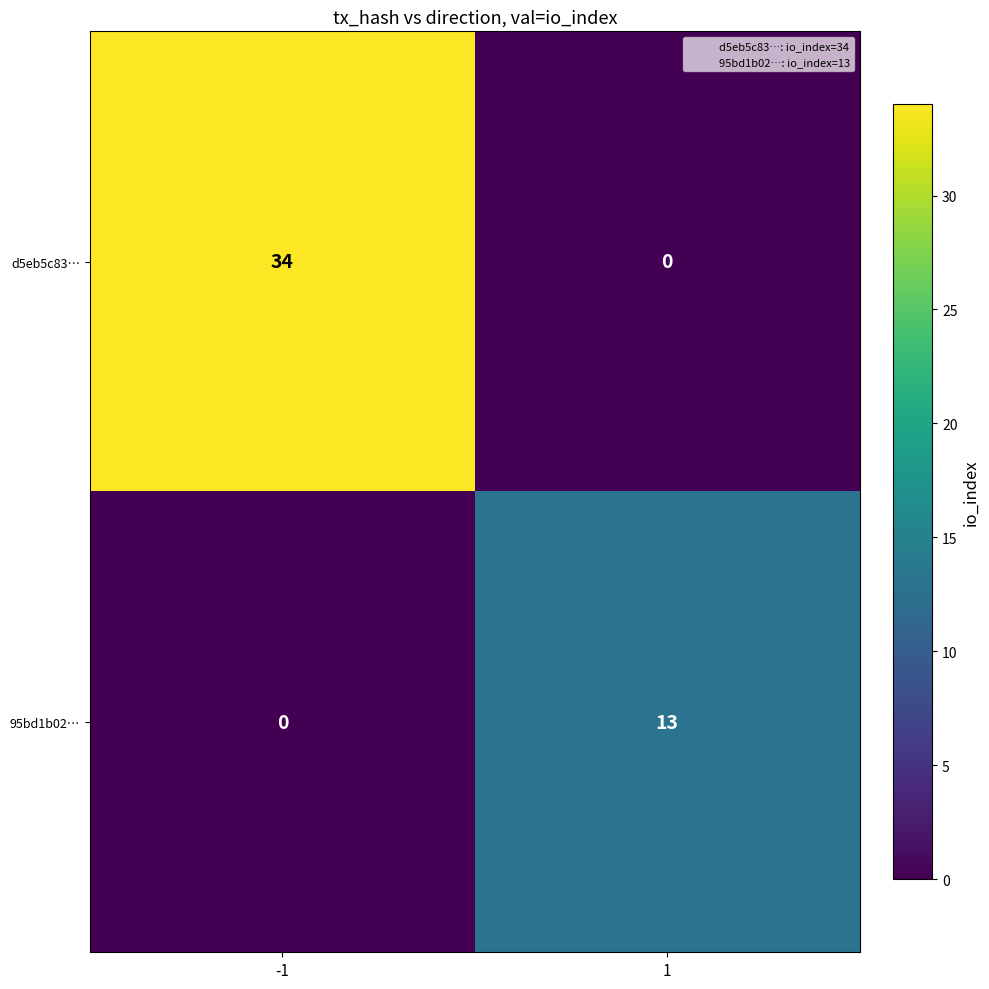

What is the difference between the d5eb5c83… values at -1 and 1?

34